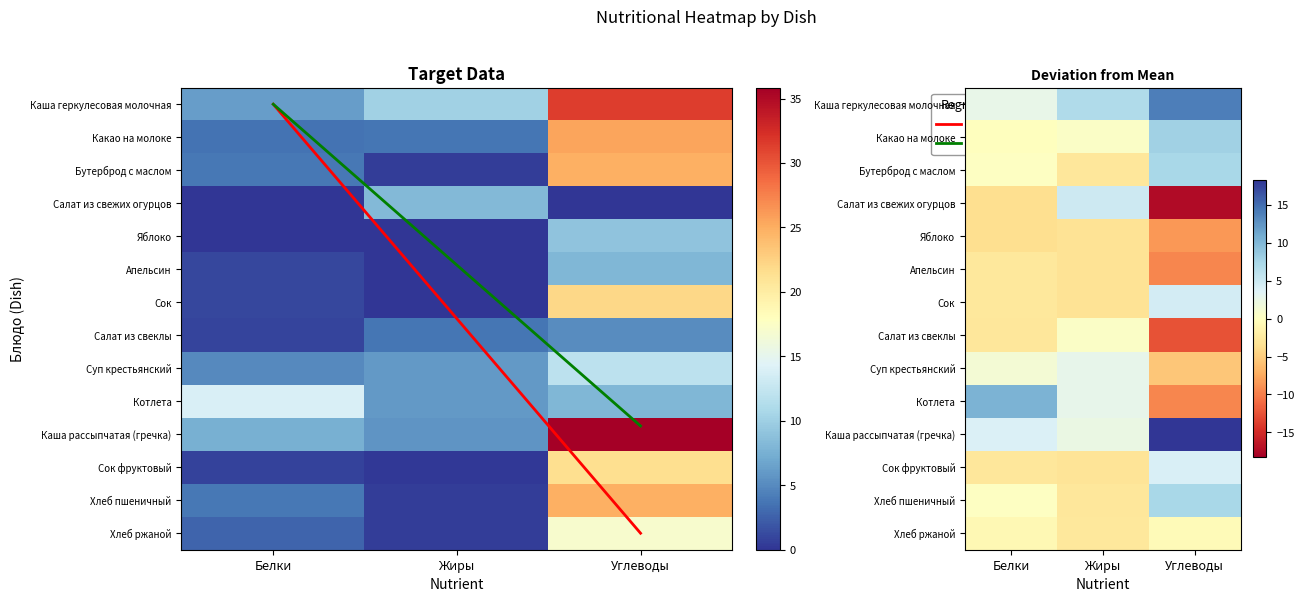

Read the Сок фруктовый value at Жиры.

0.2